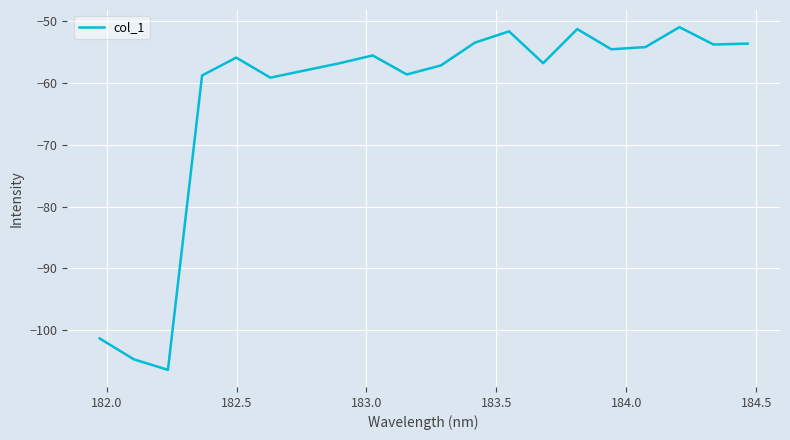

What is the minimum value shown in the chart?

-106.4